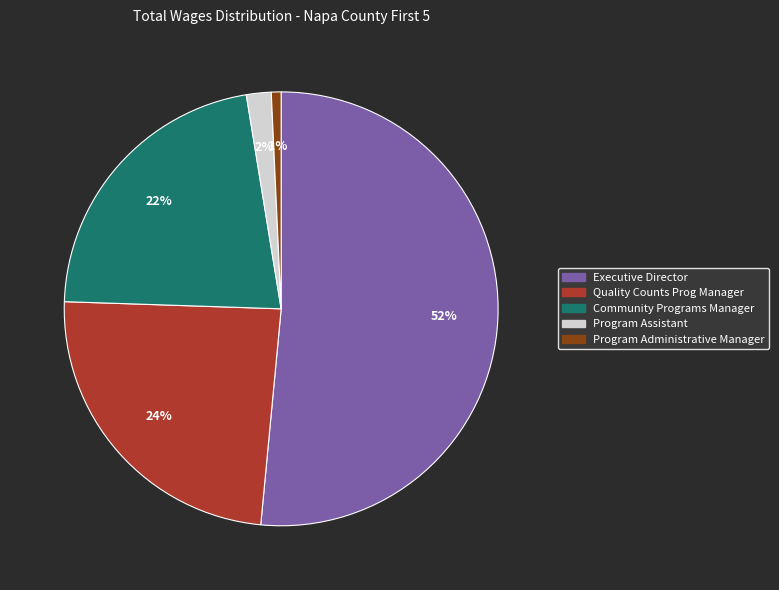

The Program Assistant slice represents 16% of the pie. True or false?

False